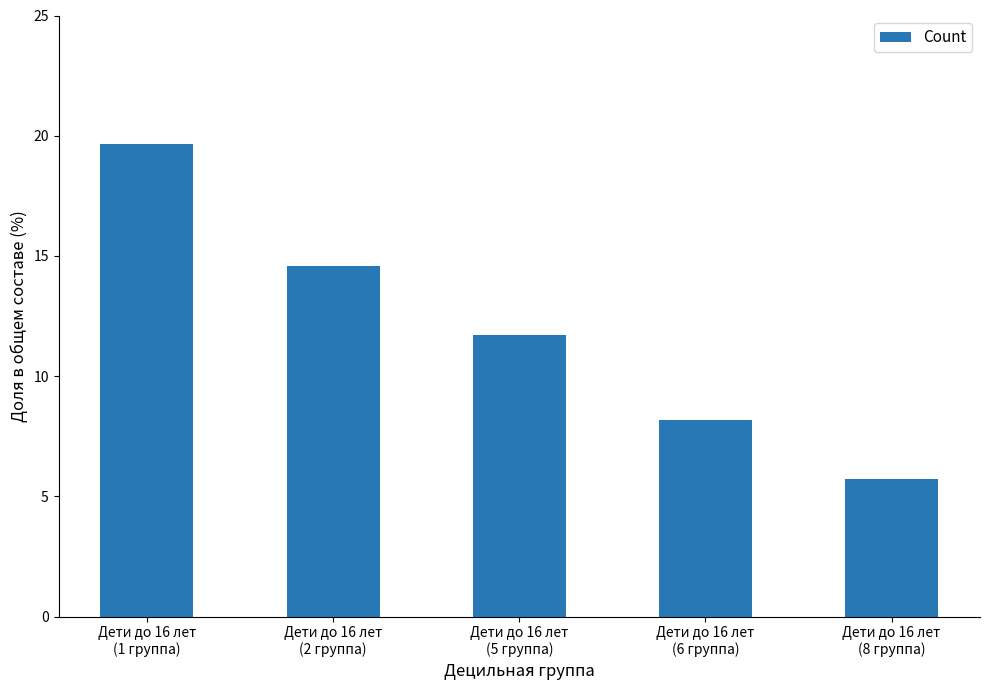

What is the value of the 2nd bar from the left?

14.6